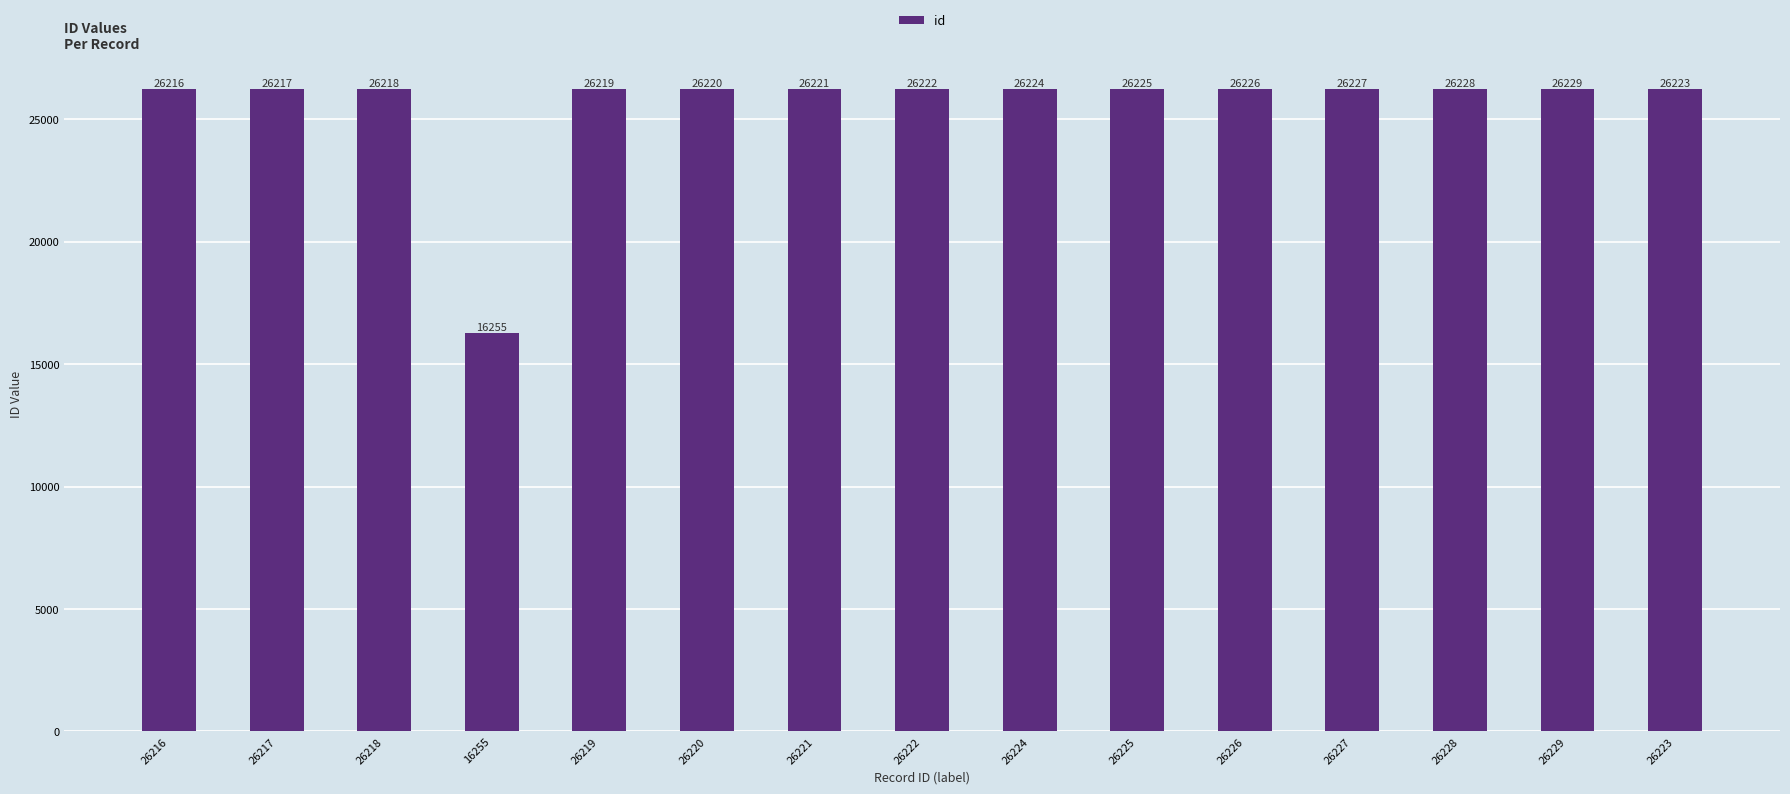

At which label is the value closest to 21242?

26216